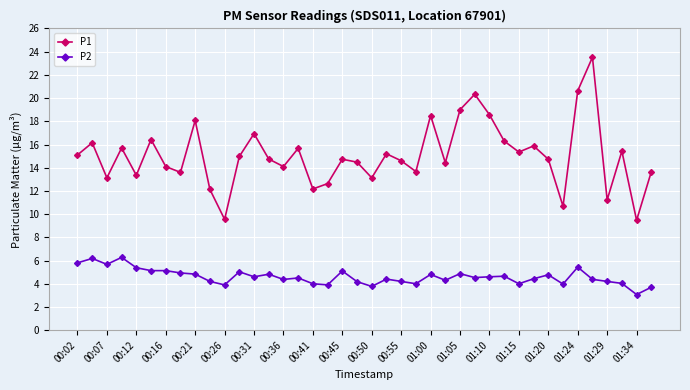

How many interior local peaks does the P1 series have?

13